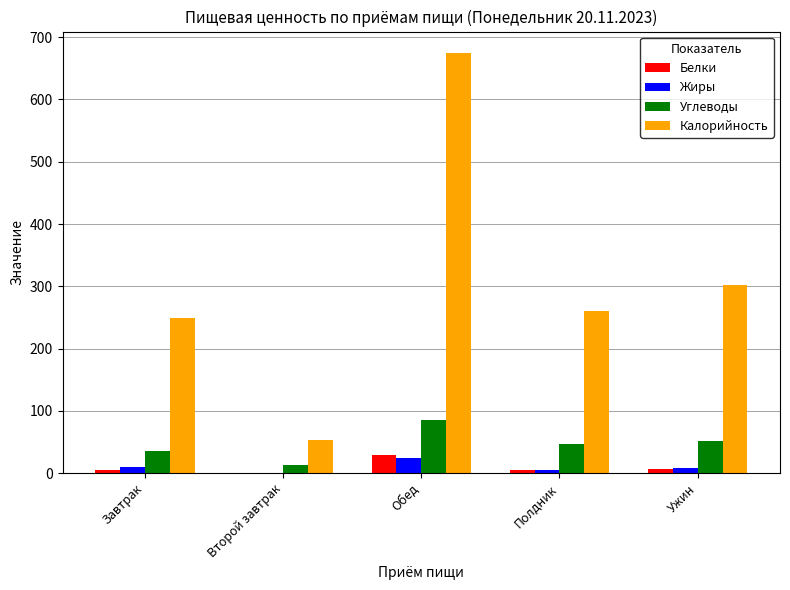

Which category has the highest value in the Калорийность series?

Обед